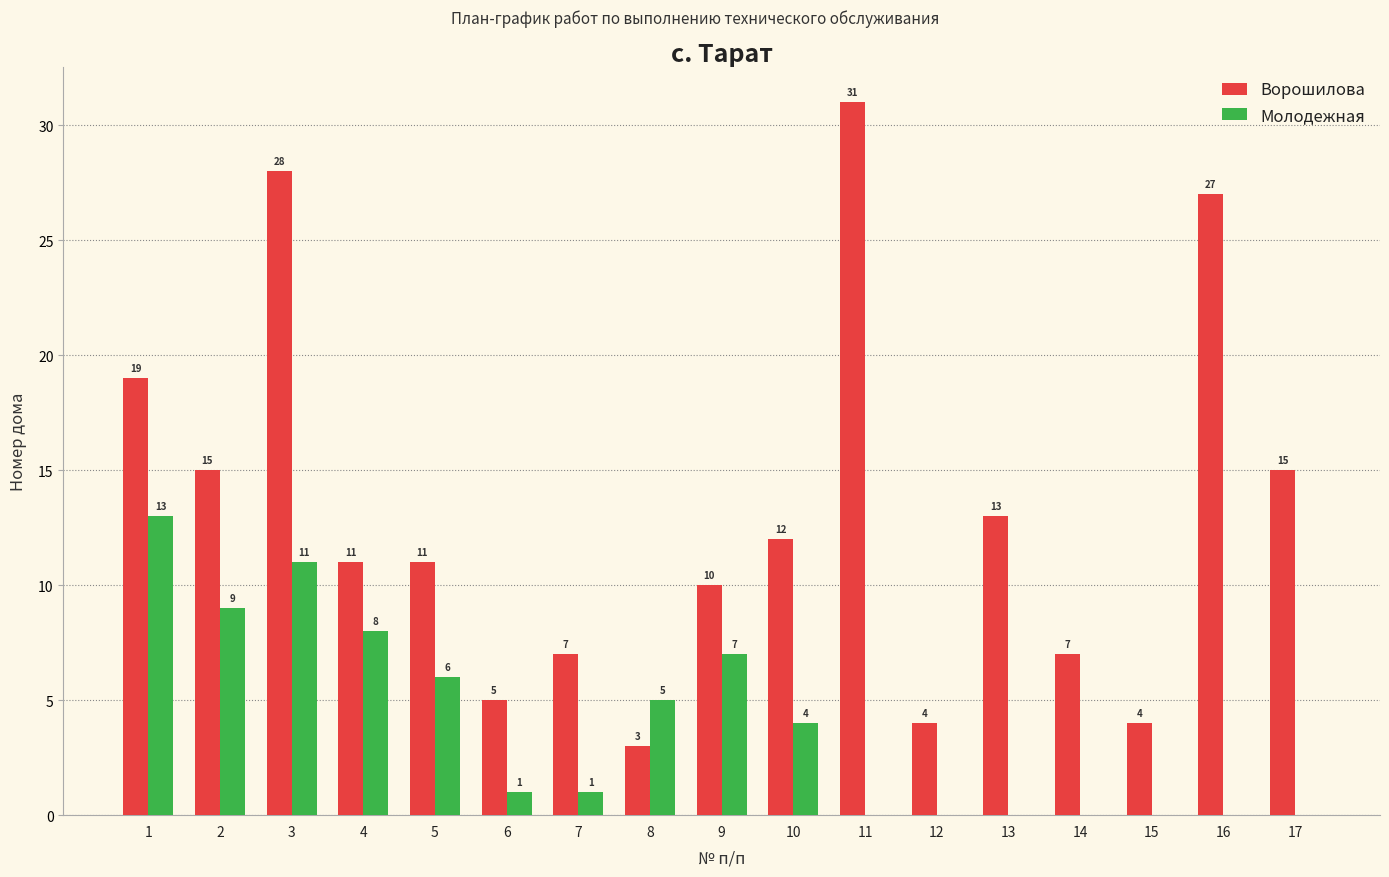

The value of Молодежная at 5 is 2. True or false?

False